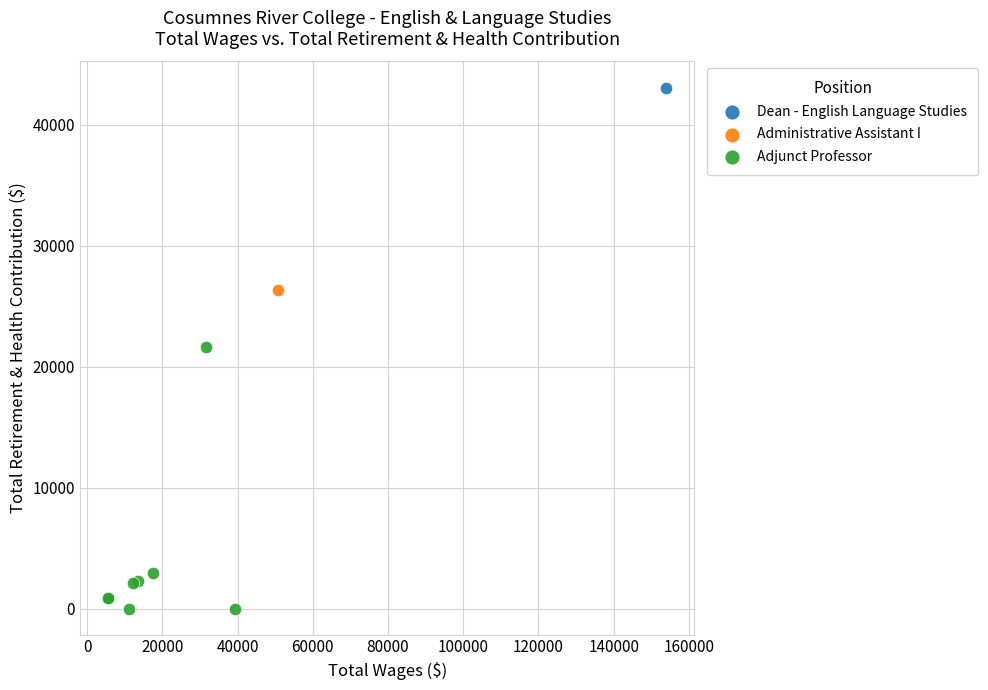

What are all the series names shown in the legend?

Dean - English Language Studies, Administrative Assistant I, Adjunct Professor